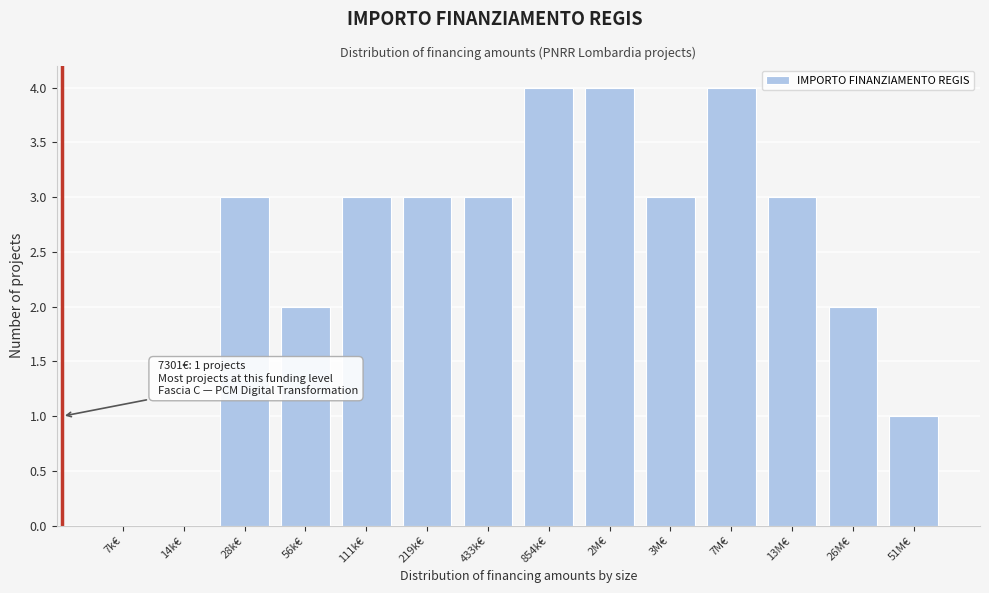

Reading right to left, list all the values displayed in this chart.

51M€=1	26M€=2	13M€=3	7M€=4	3M€=3	2M€=4	854k€=4	433k€=3	219k€=3	111k€=3	56k€=2	28k€=3	14k€=0	7k€=0